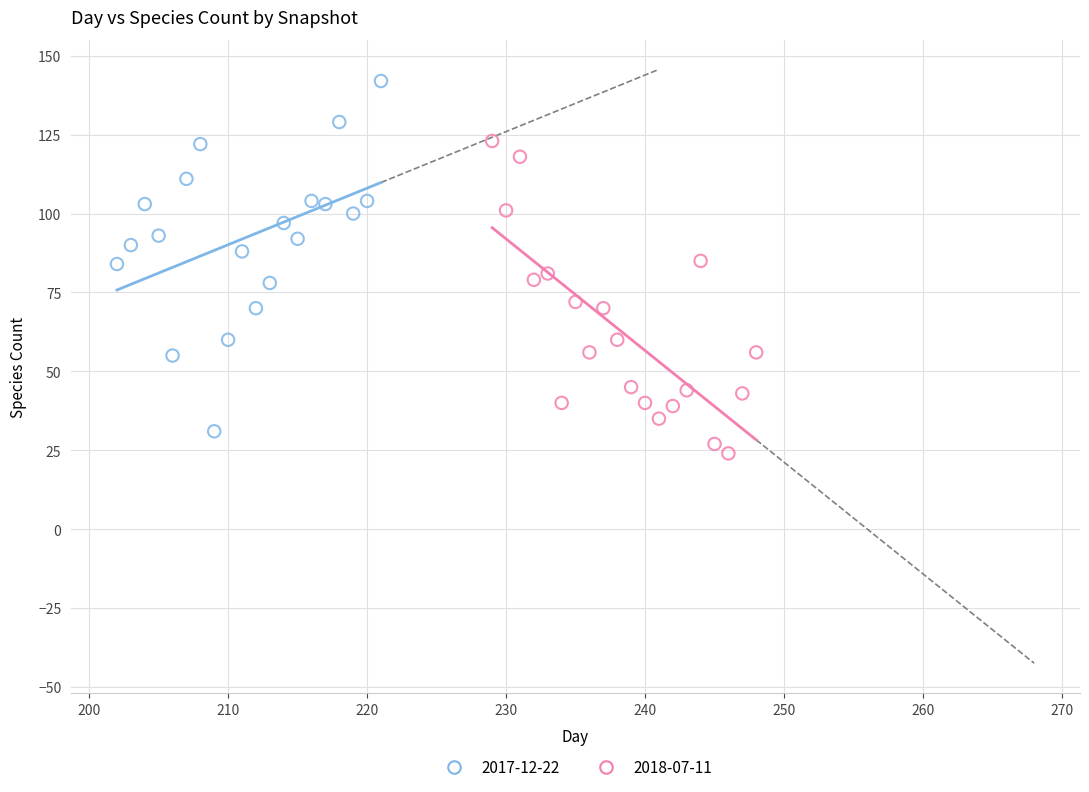

What are all the series names shown in the legend?

2017-12-22, 2018-07-11